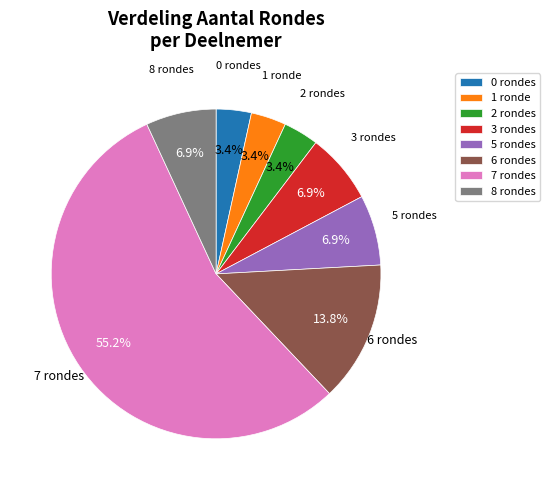

Is there a majority slice in this chart?

Yes